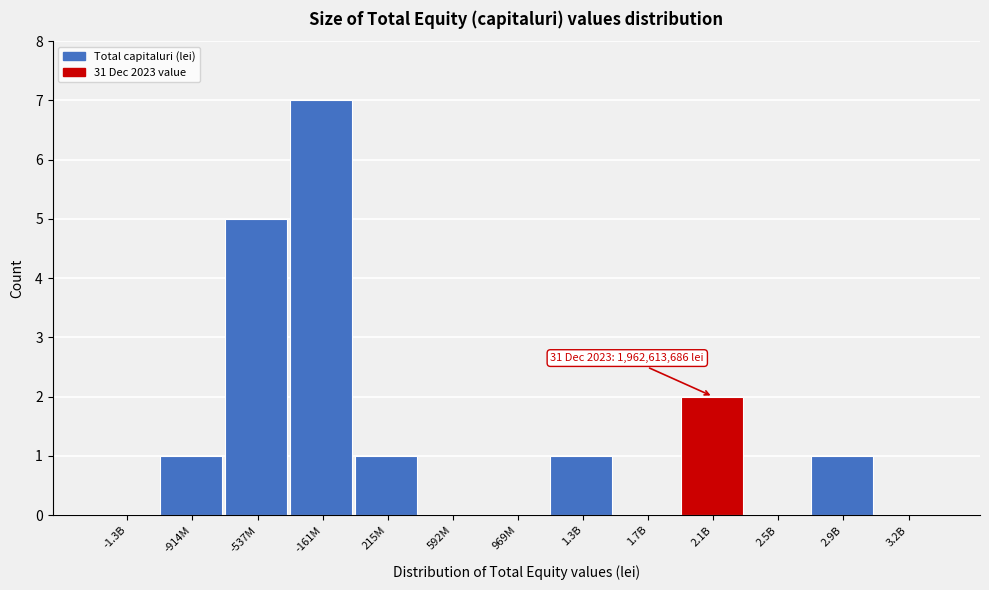

Reading left to right, list all the values displayed in this chart.

-1.3B=0	-914M=1	-537M=5	-161M=7	215M=1	592M=0	969M=0	1.3B=1	1.7B=0	2.1B=2	2.5B=0	2.9B=1	3.2B=0